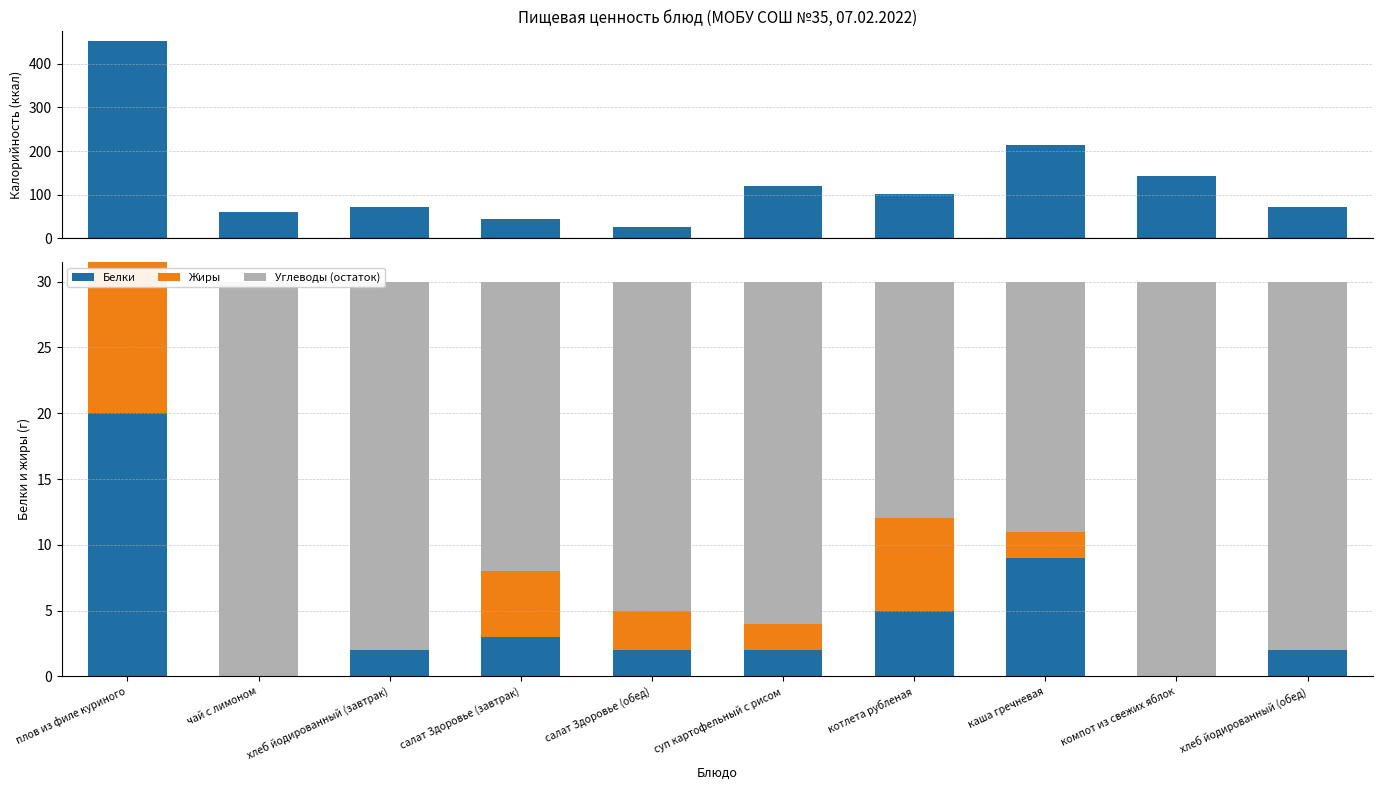

At which category is the sum across all series the highest?

плов из филе куриного